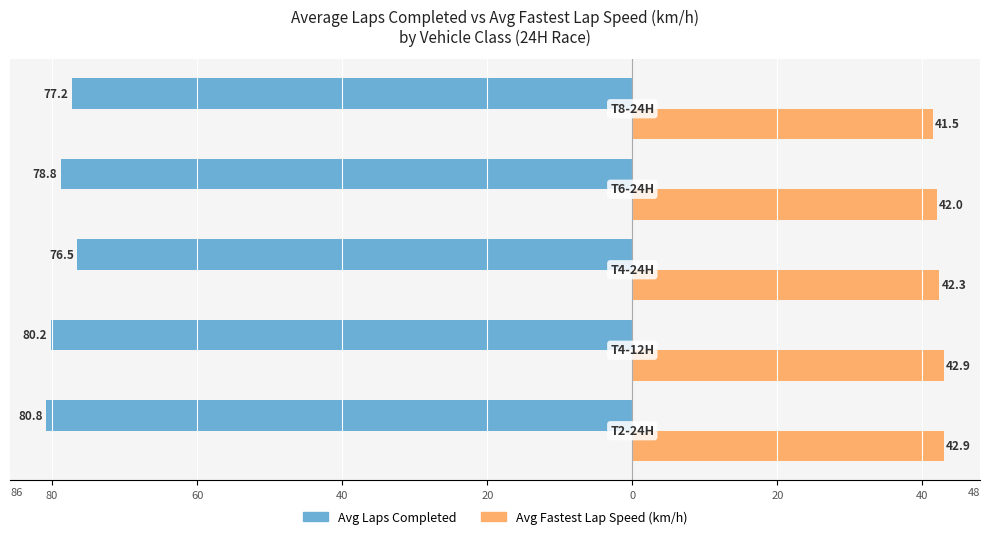

What are all the series names shown in the legend?

Avg Laps Completed, Avg Fastest Lap Speed (km/h)